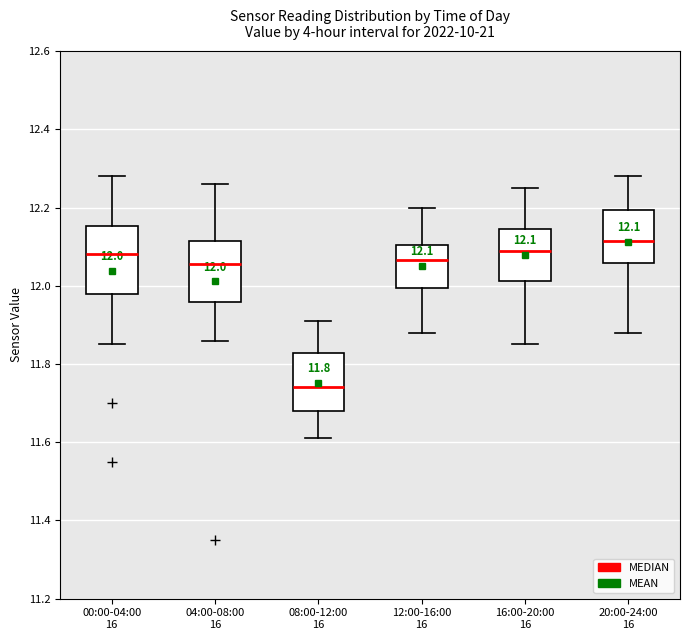

Which box's median line is the lowest?

08:00-12:00 16